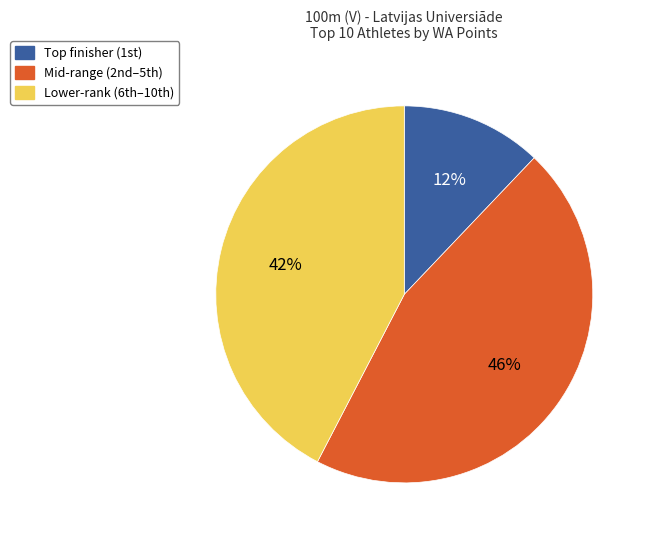

To the nearest percent, what is the average slice percentage?

33%